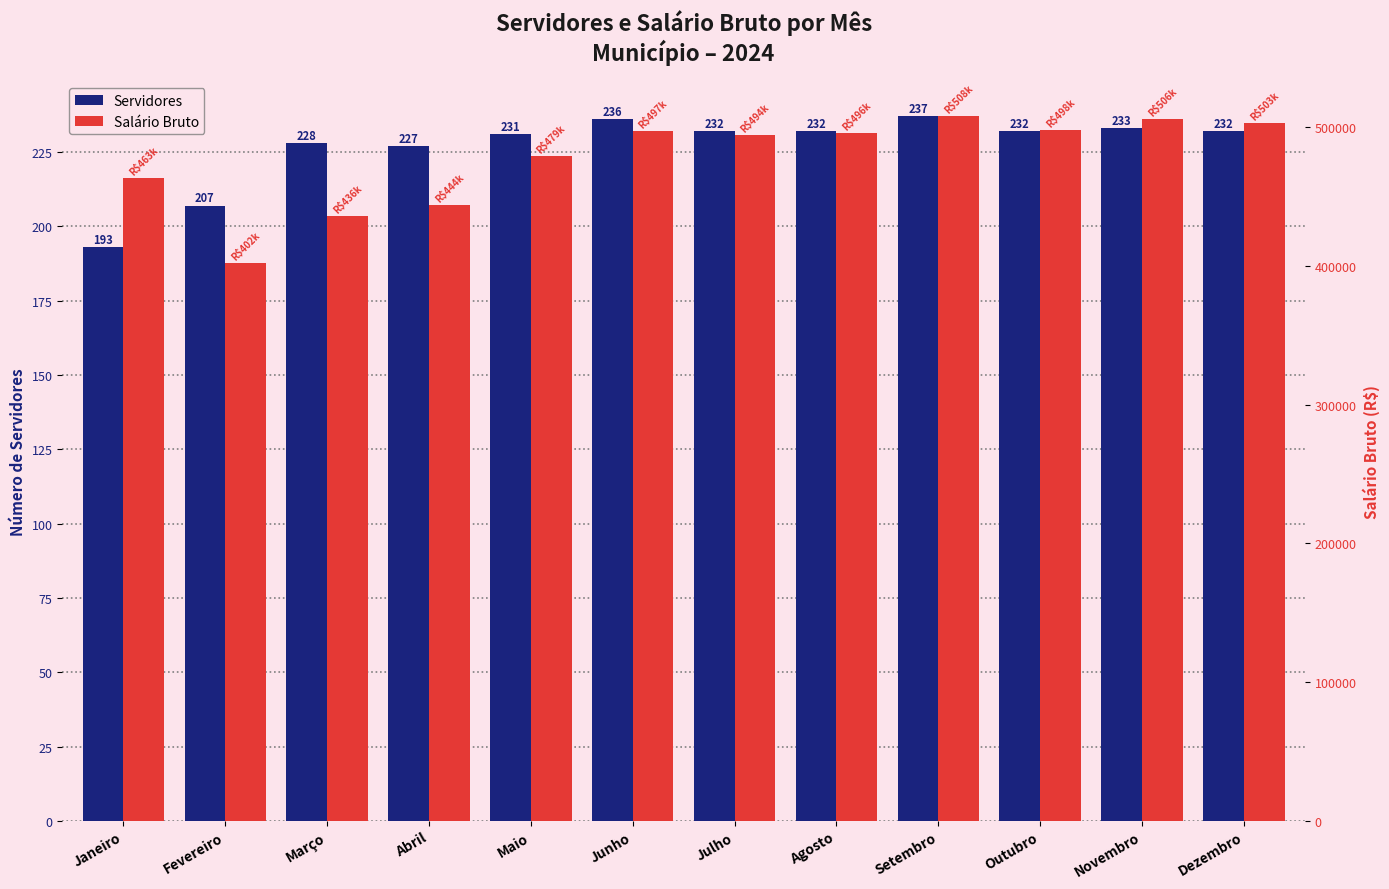

What is the smallest value displayed?

193.0